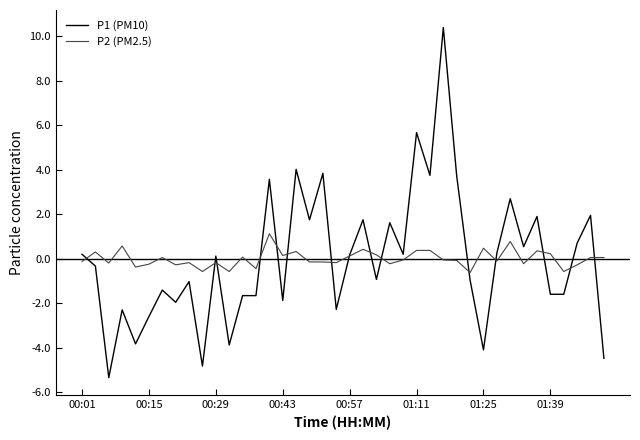

List the series in order of their peak value, lowest first.

P2 (PM2.5), P1 (PM10)